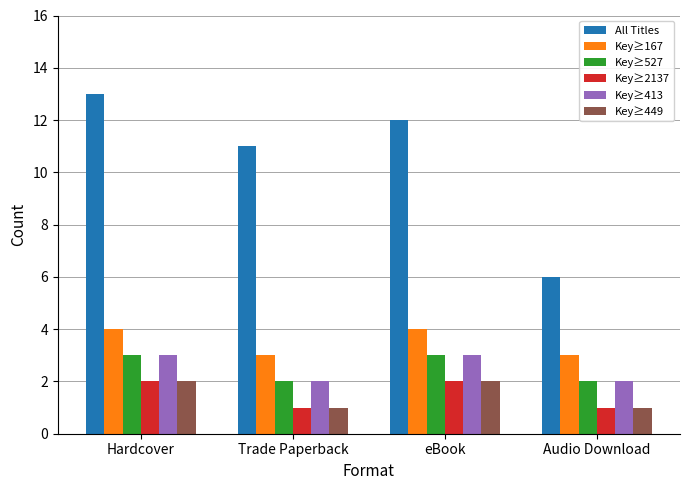

What is the total value across all series at Hardcover?

27